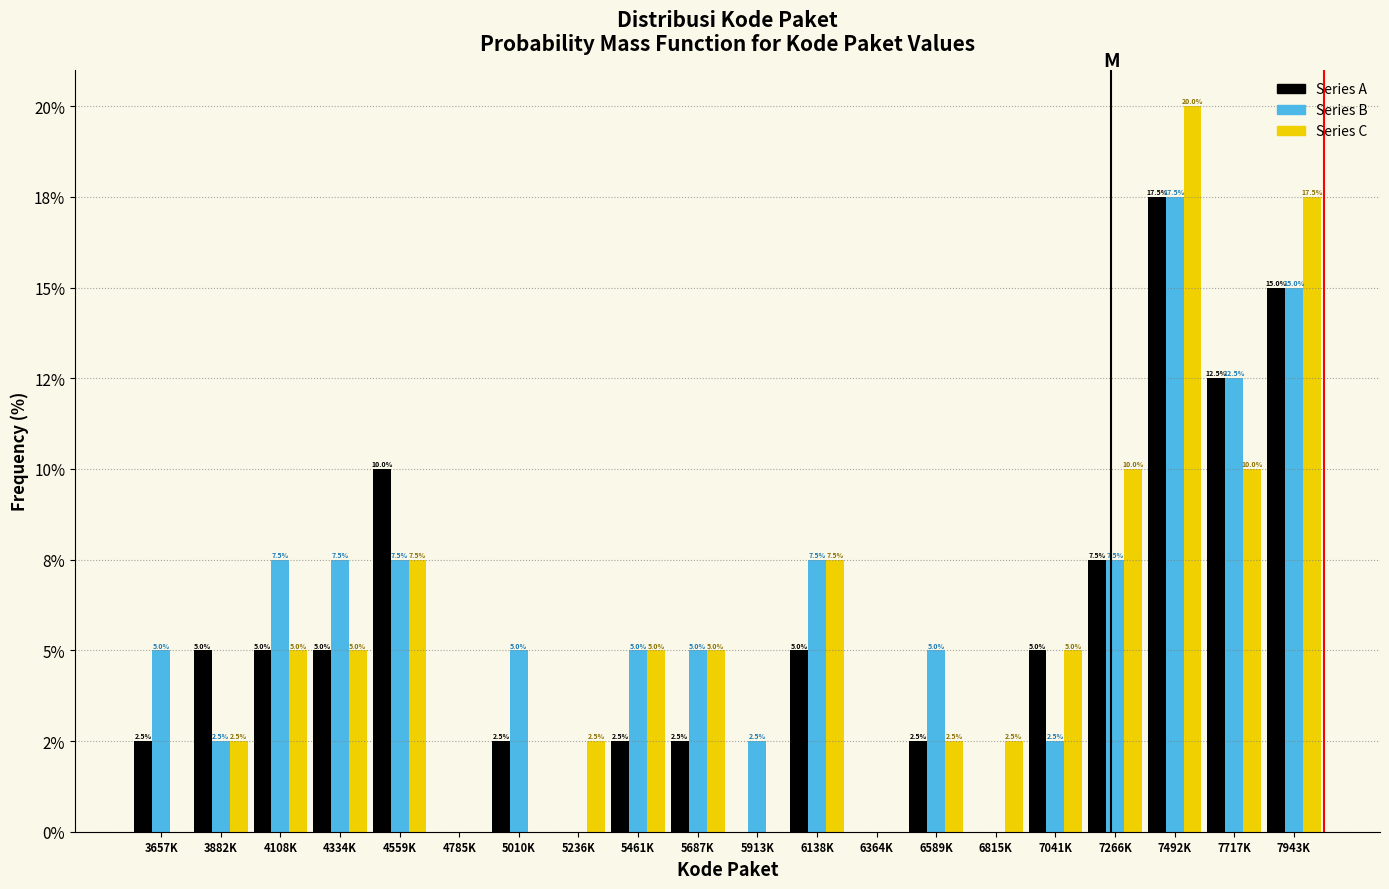

Are the bars grouped side by side (vs. stacked)?

Yes